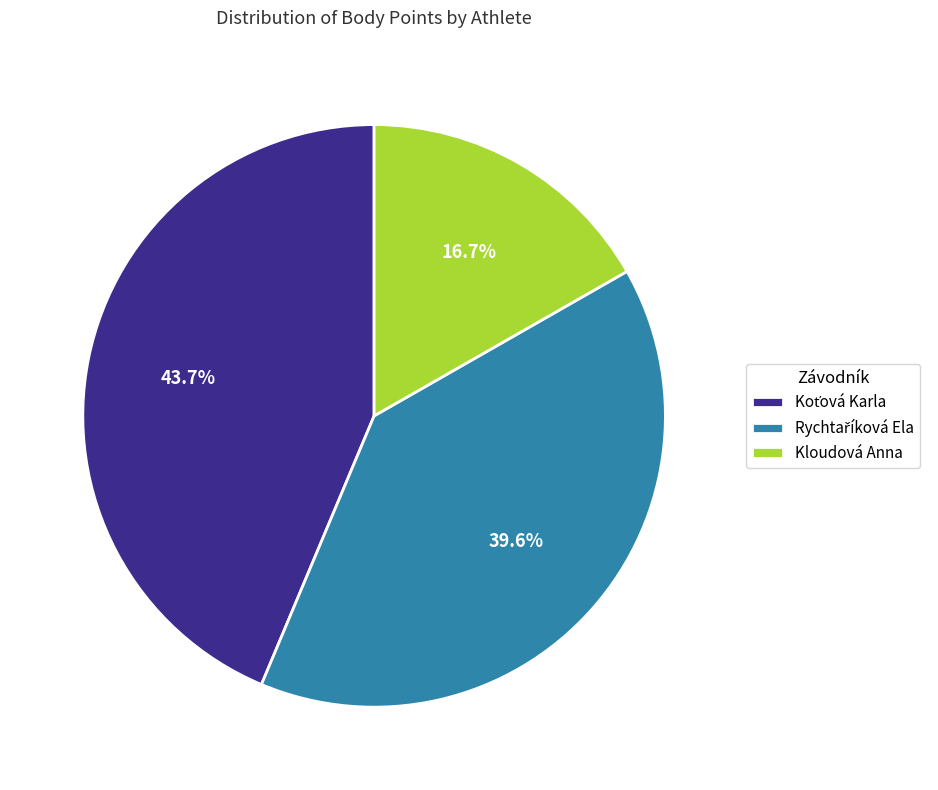

Does any single category account for the majority?

No